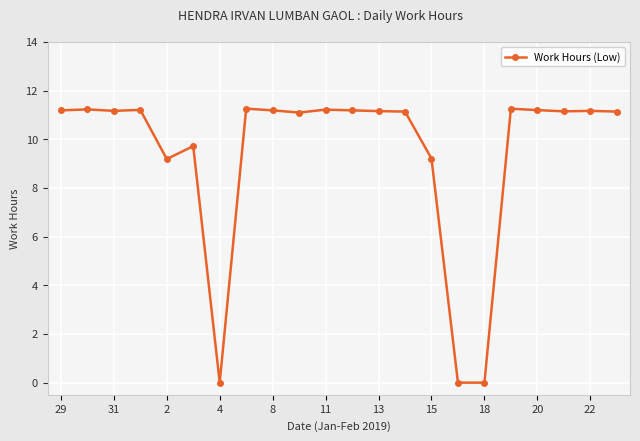

True or false: the data has more than 0 interior local peaks.

True